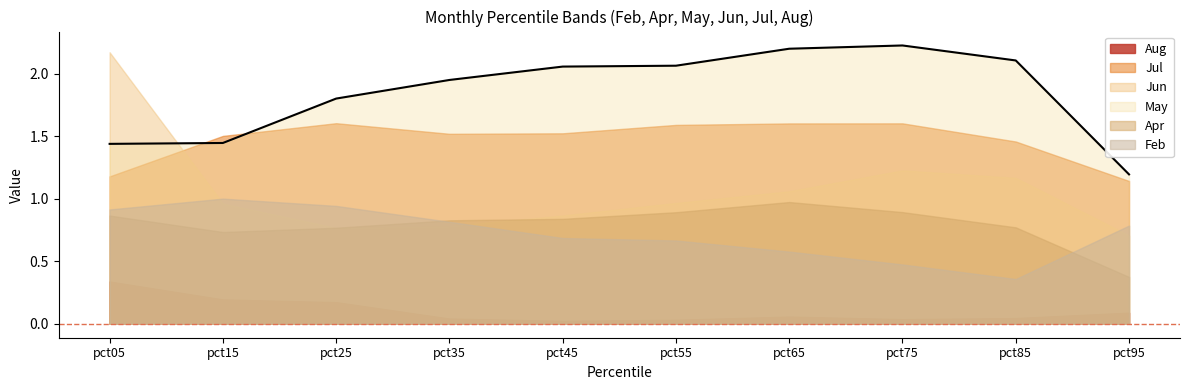

How many interior local valleys does the Aug series have?

2